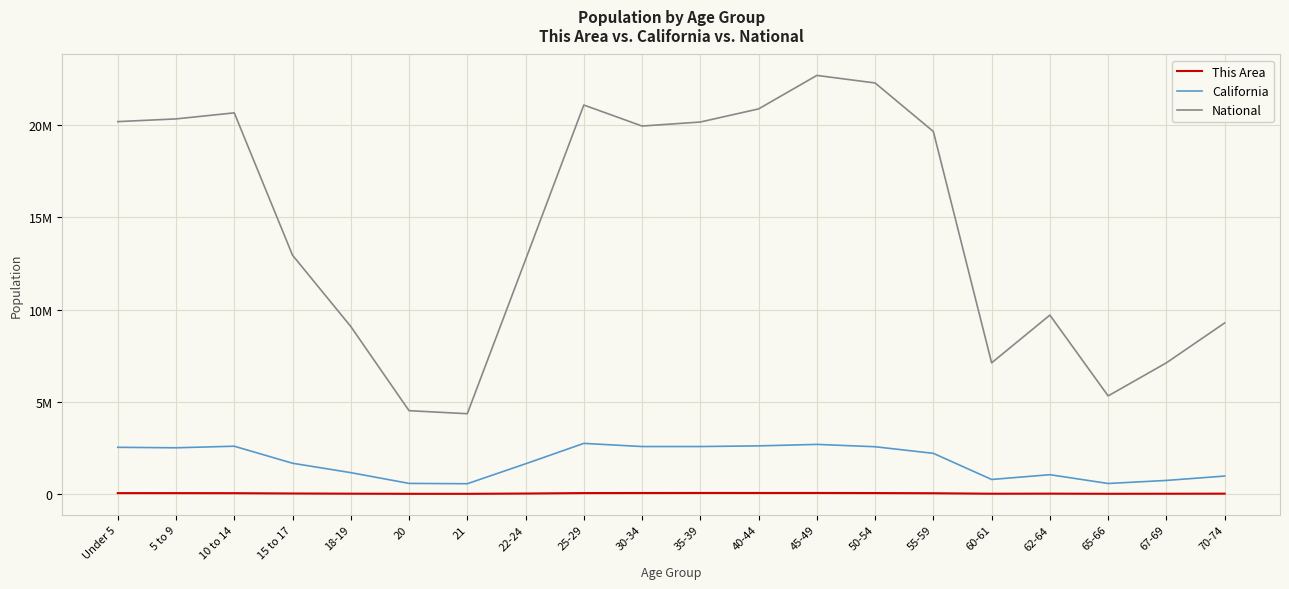

Between 10 to 14 and 25-29, which is larger?

25-29